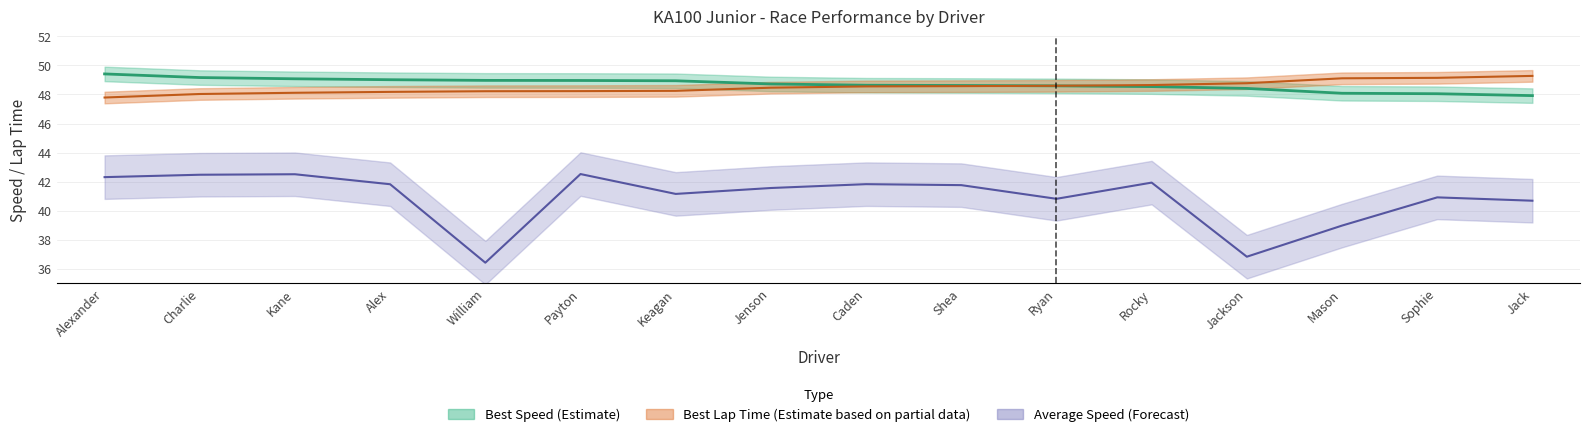

What position from the right is Alex?

13